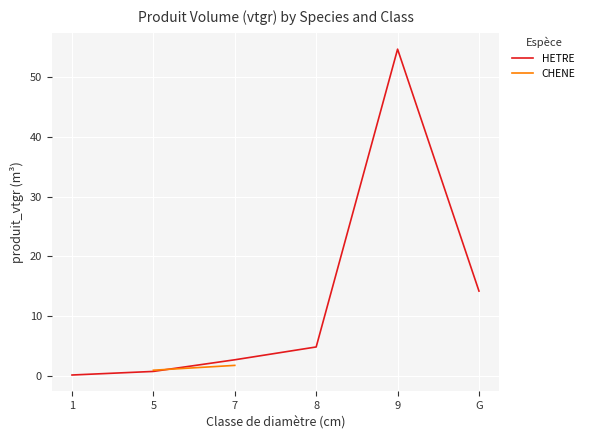

How many lines are shown in the chart?

2